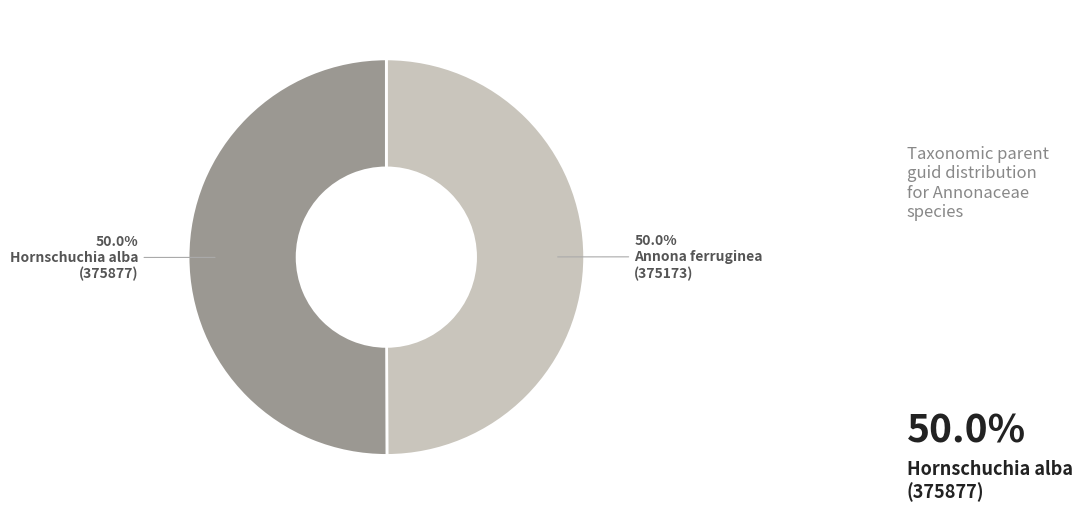

How many segments does this pie chart have?

2